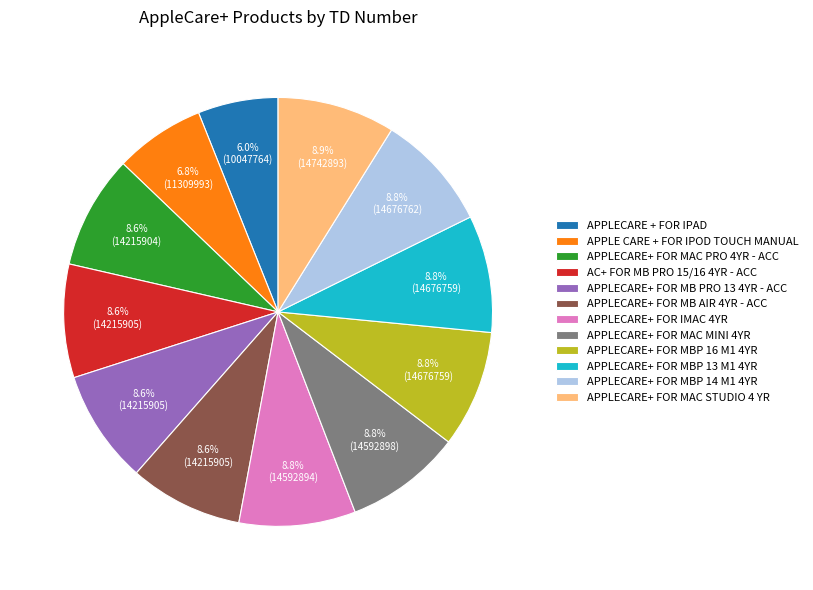

Which has a higher value, APPLE CARE + FOR IPOD TOUCH MANUAL or APPLECARE+ FOR MB PRO 13 4YR - ACC?

APPLECARE+ FOR MB PRO 13 4YR - ACC